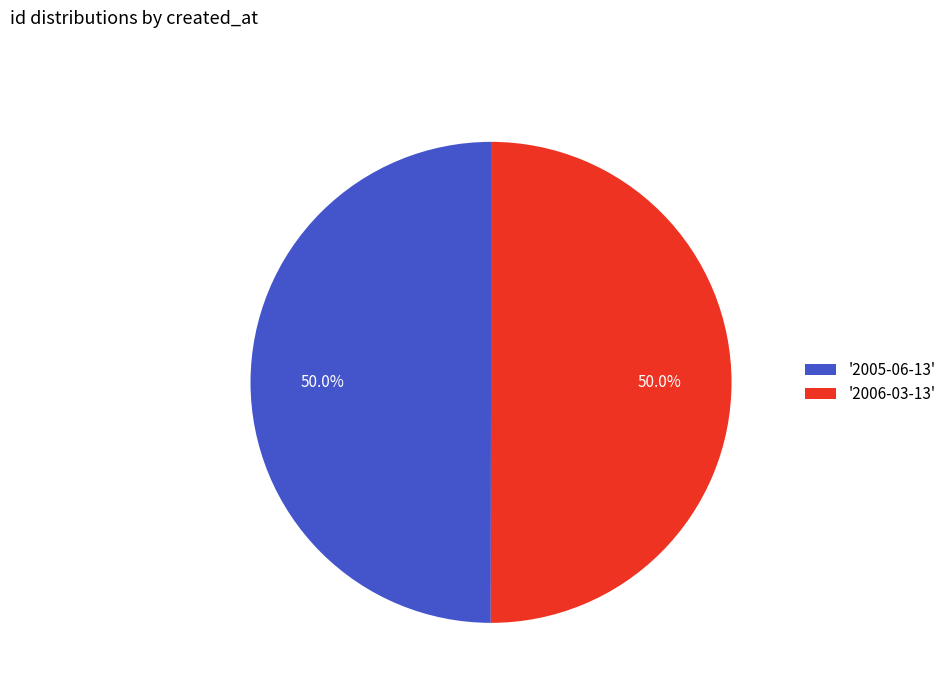

What percentage do '2006-03-13' and '2005-06-13' together represent?

100.0%